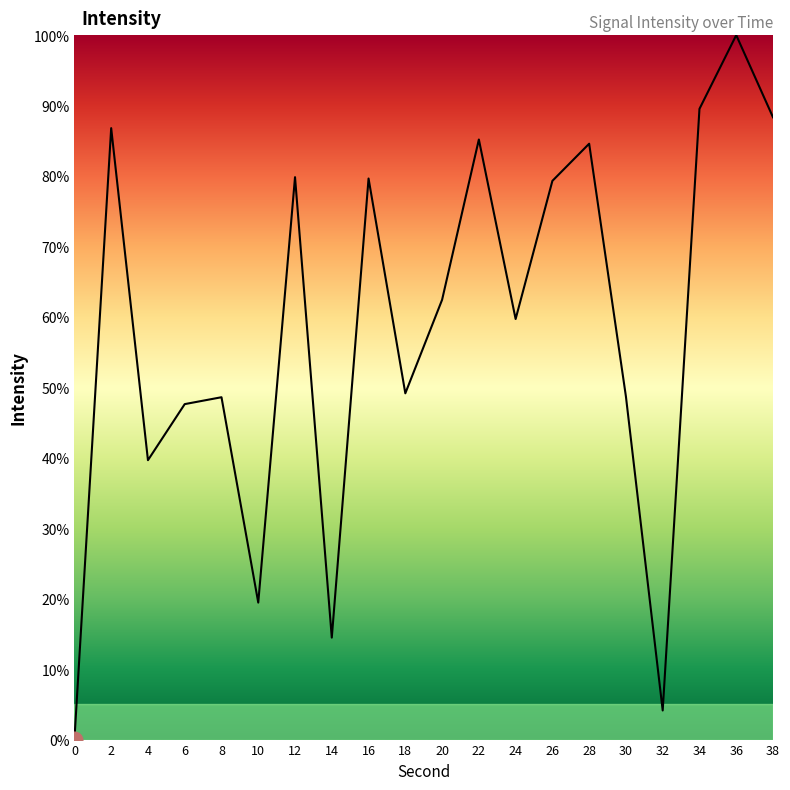

True or false: the data shows 58.1 at 4.

False